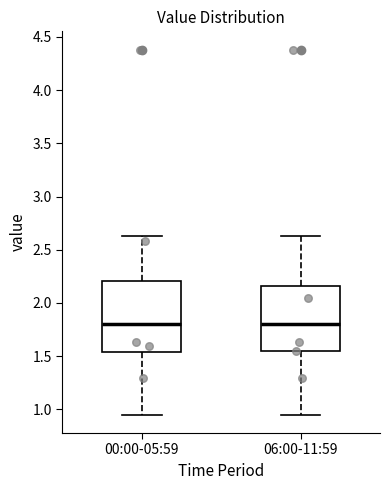

Reading left to right, read every box against the y-axis: the position of its median line, the range the box covers, and the ends of its whiskers. The values are not printed on the chart, so give them approximately, as read against the axis.

00:00-05:59: median 1.80, box 1.55 to 2.20, whiskers 0.95 to 2.65
06:00-11:59: median 1.80, box 1.55 to 2.15, whiskers 0.95 to 2.65